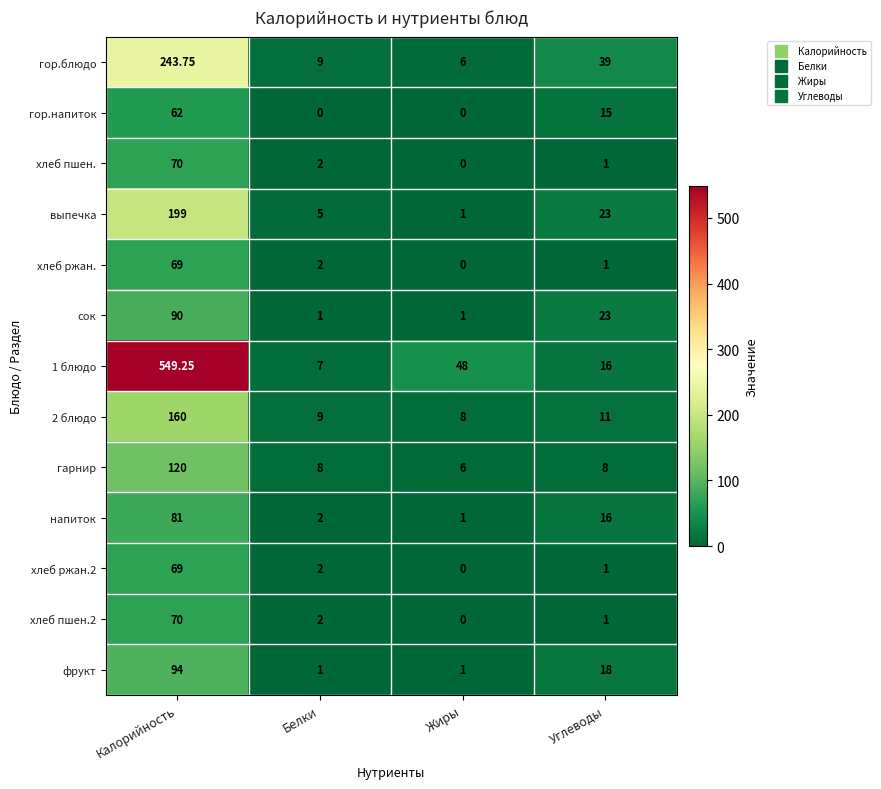

Where does the 2 блюдо series first go above 11?

Калорийность